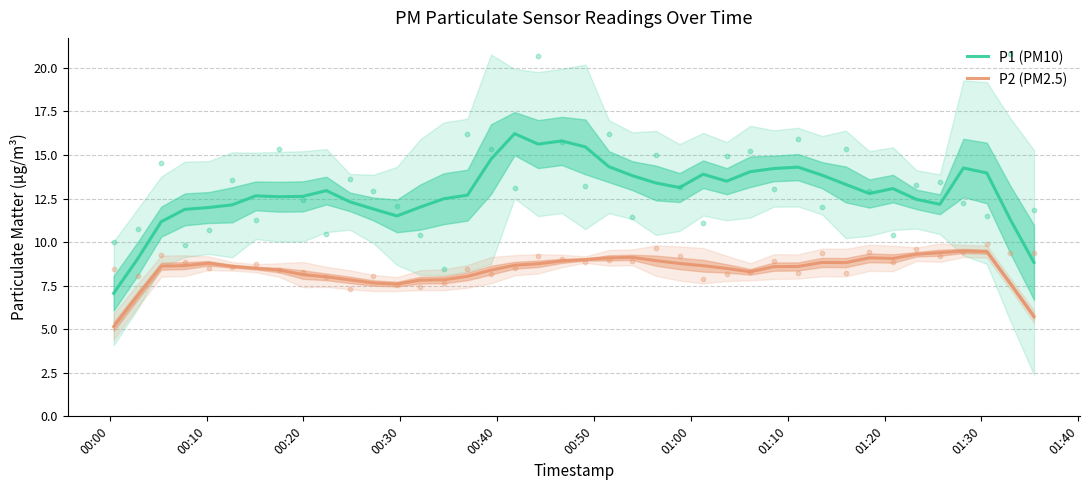

True or false: P2 (PM2.5) and P1 (PM10) cross at least once.

False